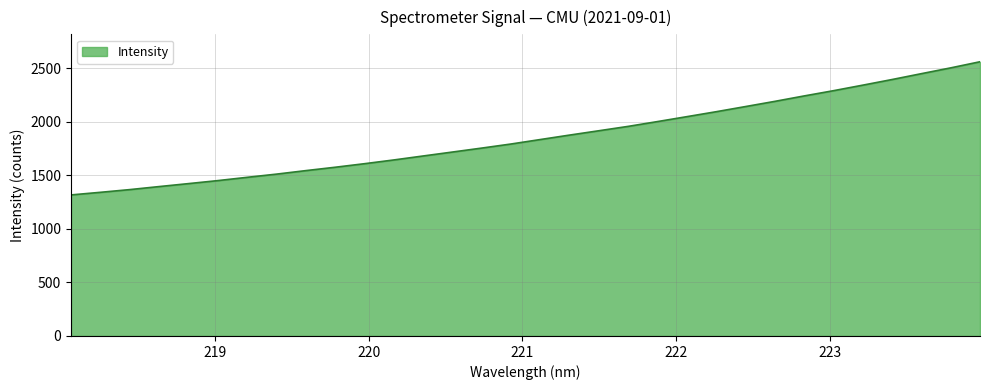

True or false: there are more than 1 points higher than both neighbors.

False